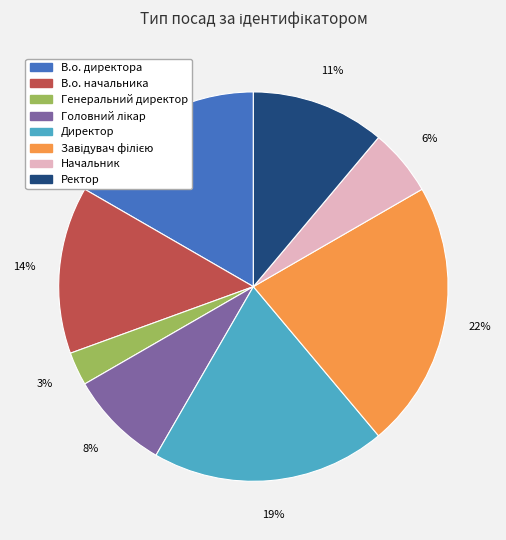

How many slices are in this pie chart?

8